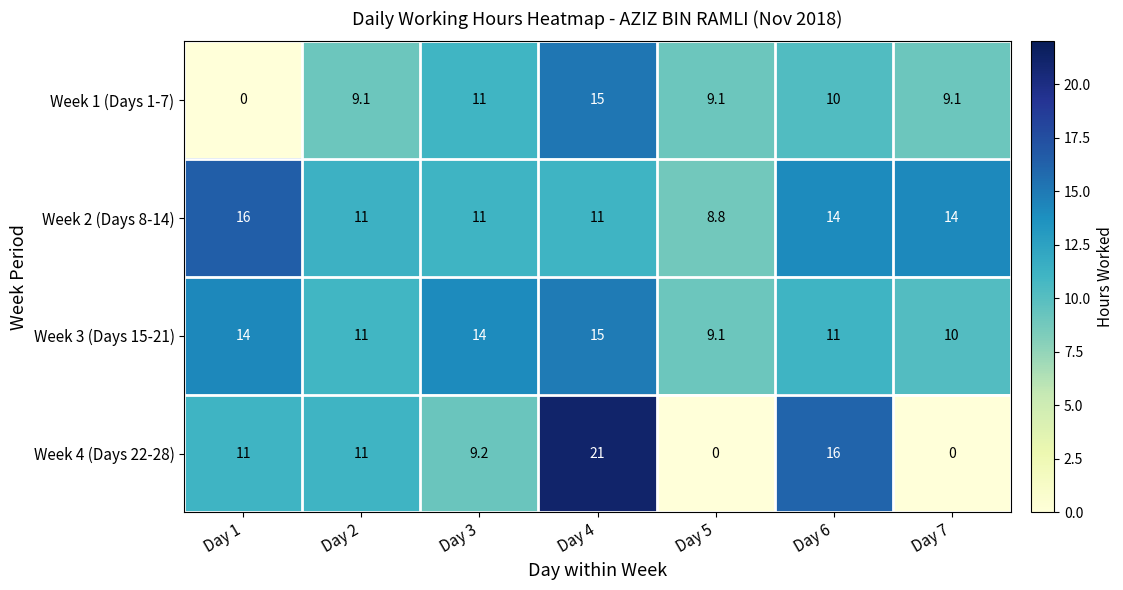

Which series has the largest range (max minus min)?

Week 4 (Days 22-28)